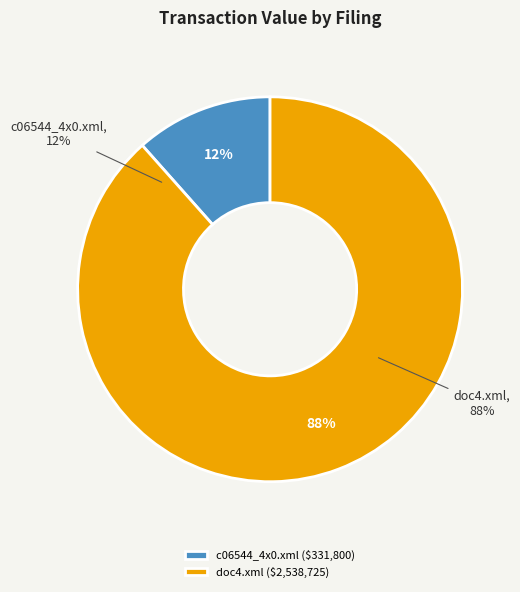

To the nearest percent, what is the combined percentage of c06544_4x0.xml and doc4.xml?

100%